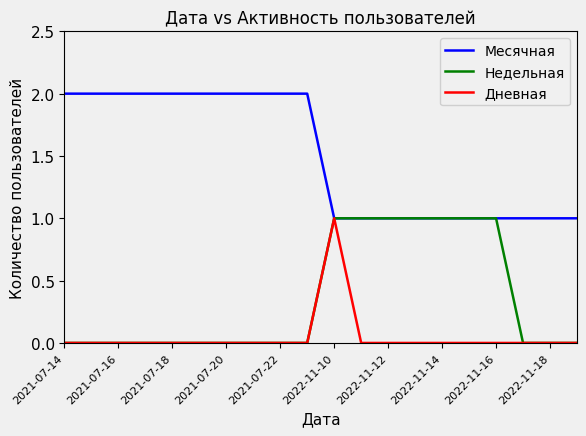

True or false: Месячная and Дневная cross at least once.

False